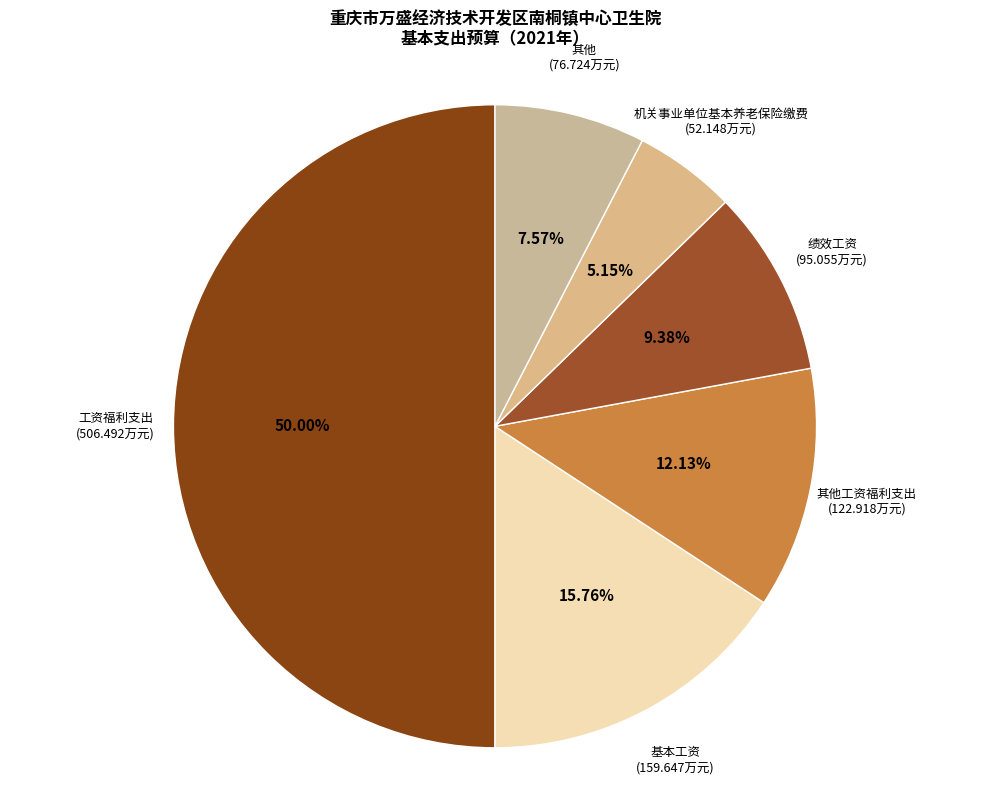

Combined, do 工资福利支出 and 绩效工资 account for over 50%?

Yes